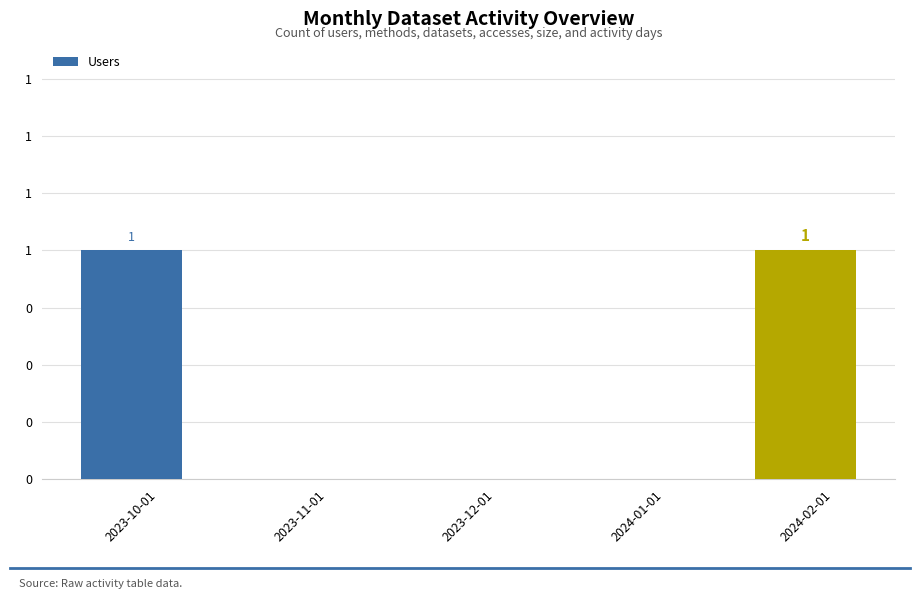

Are the bars horizontal?

No